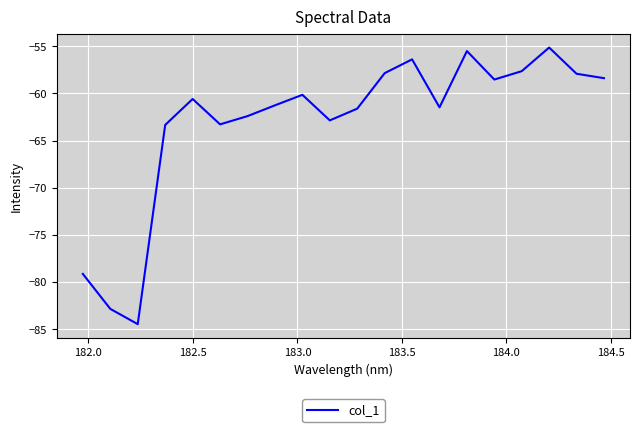

What is the smallest value displayed?

-84.5